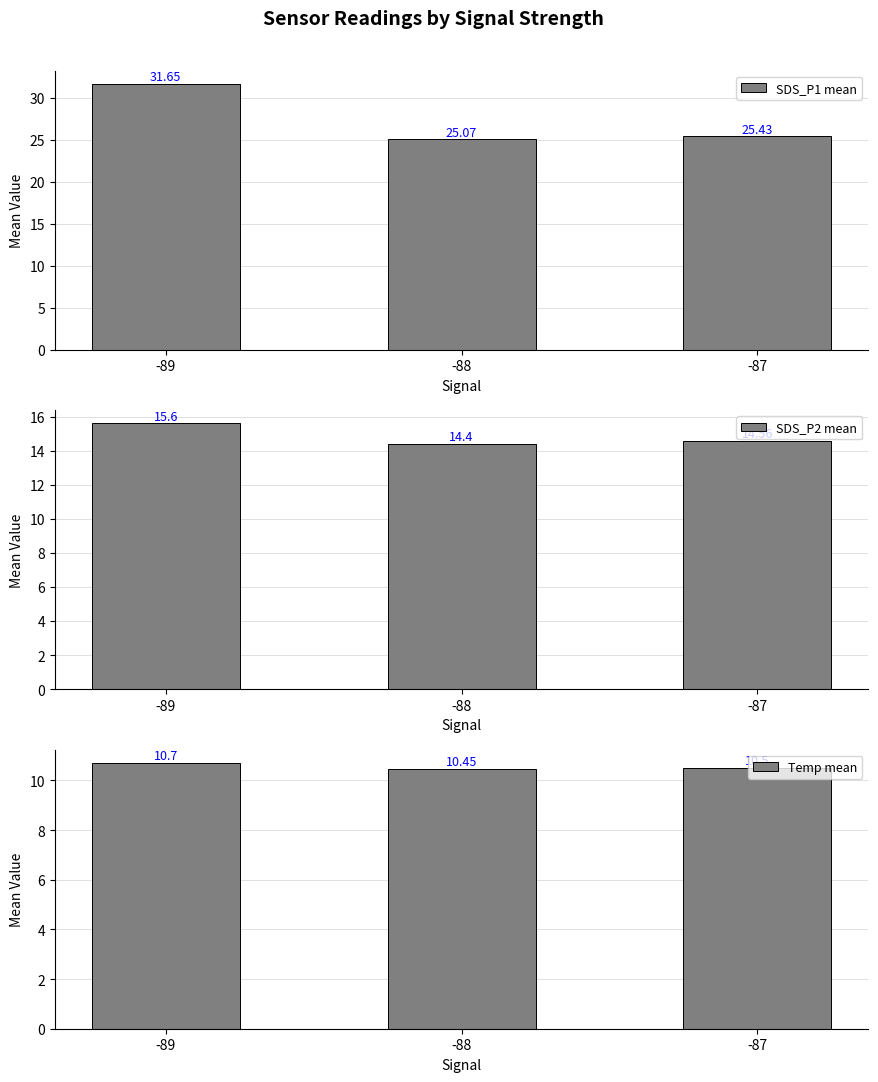

At how many categories does at least one series exceed 29?

1